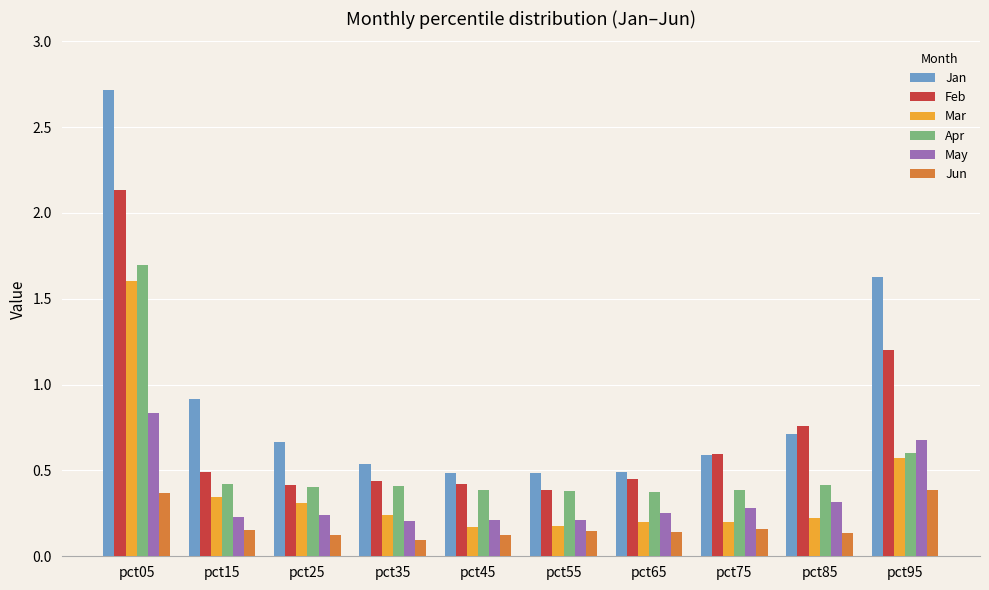

Which series has the largest range (max minus min)?

Jan